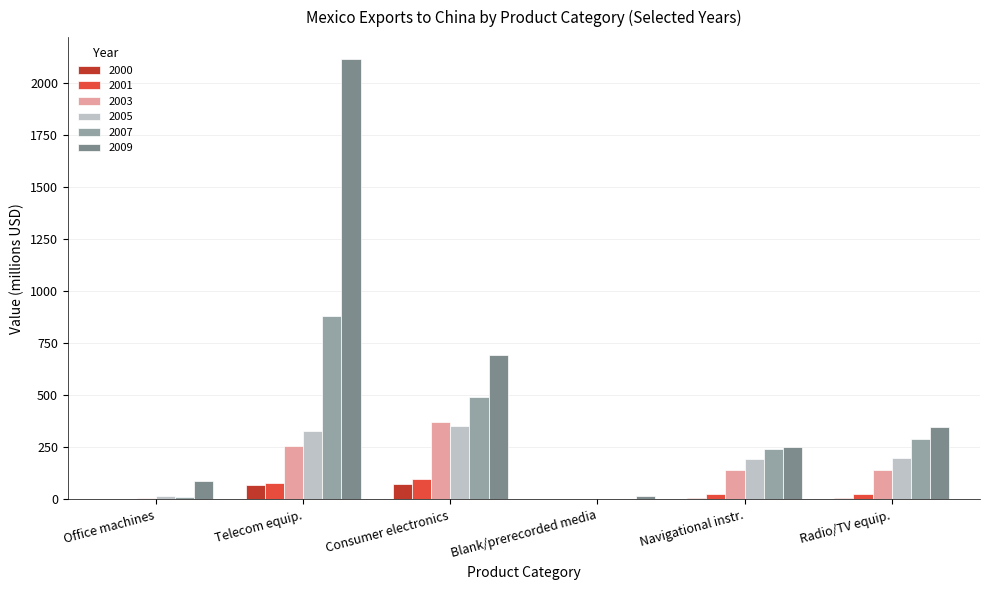

What is the sum of all 2005 values?

1089.6